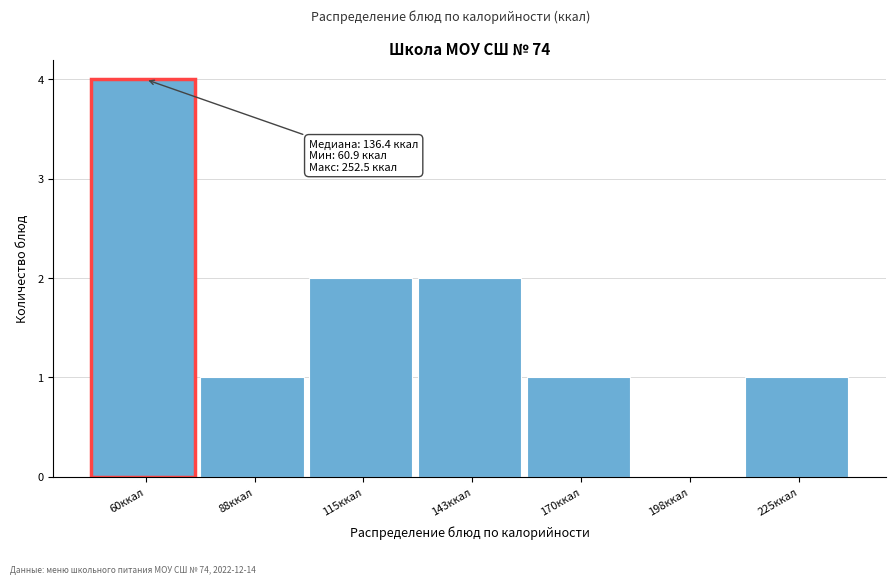

Reading right to left, list all the values displayed in this chart.

225ккал=1	198ккал=0	170ккал=1	143ккал=2	115ккал=2	88ккал=1	60ккал=4